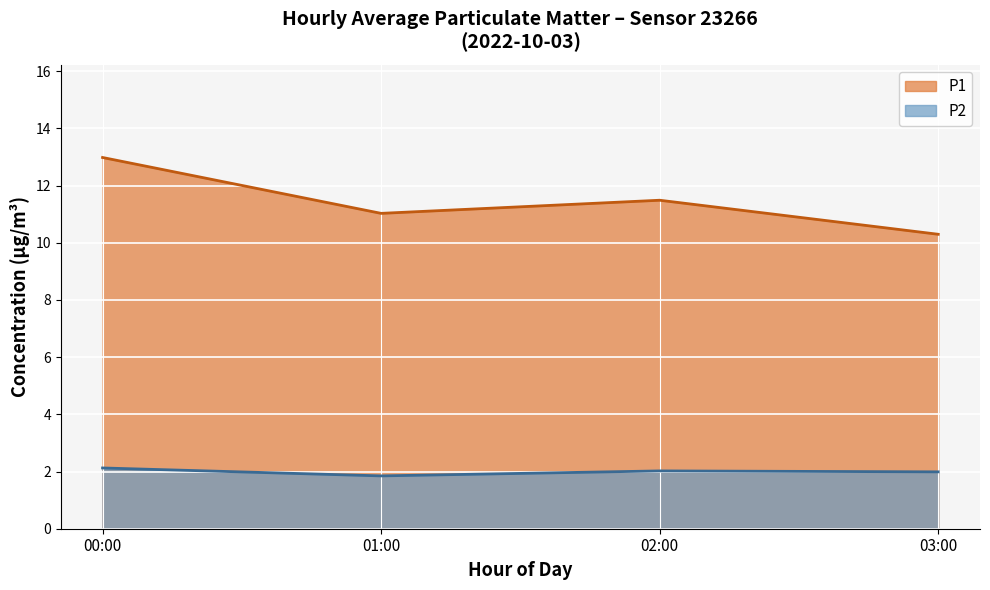

True or false: P1 and P2 intersect in this chart.

False